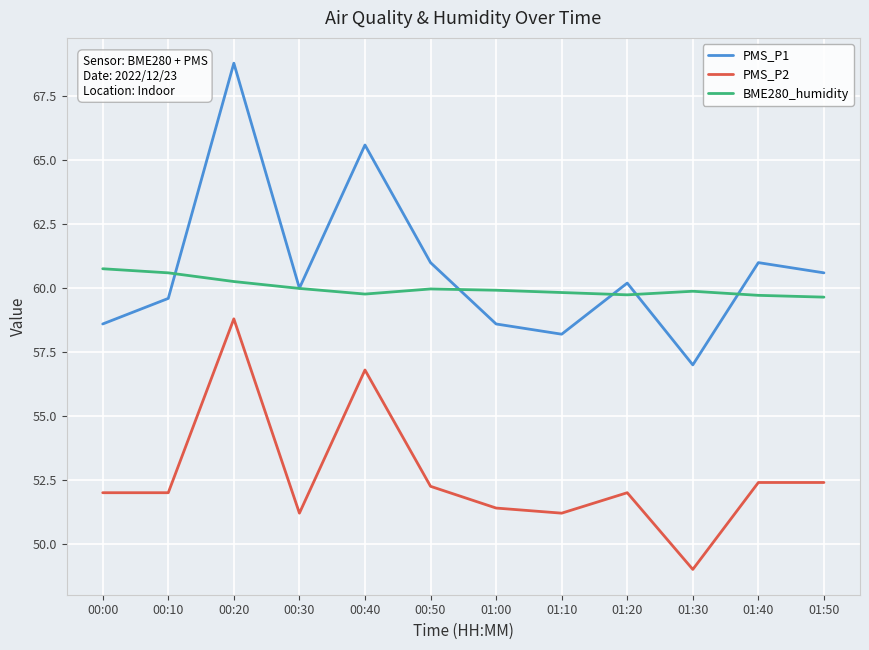

What is the average value of the BME280_humidity series?

60.0